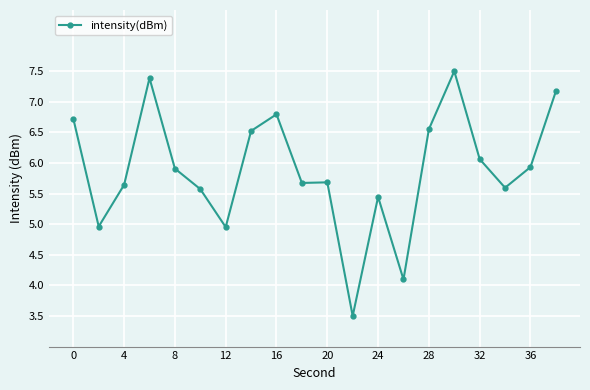

Reading left to right, what are all the values shown in this chart?

6.7	5.0	5.6	7.4	5.9	5.6	5.0	6.5	6.8	5.7	5.7	3.5	5.4	4.1	6.6	7.5	6.1	5.6	5.9	7.2